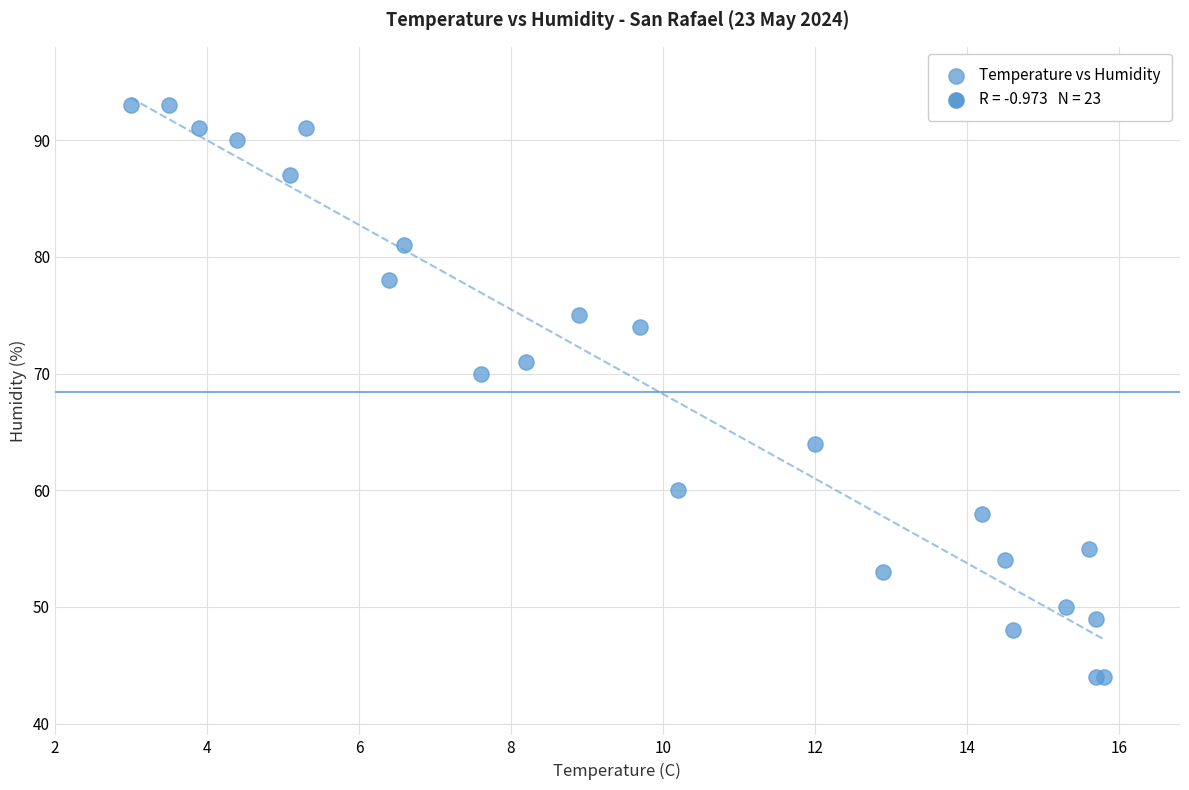

What Y value in the scatter plot is closest to 68?

70